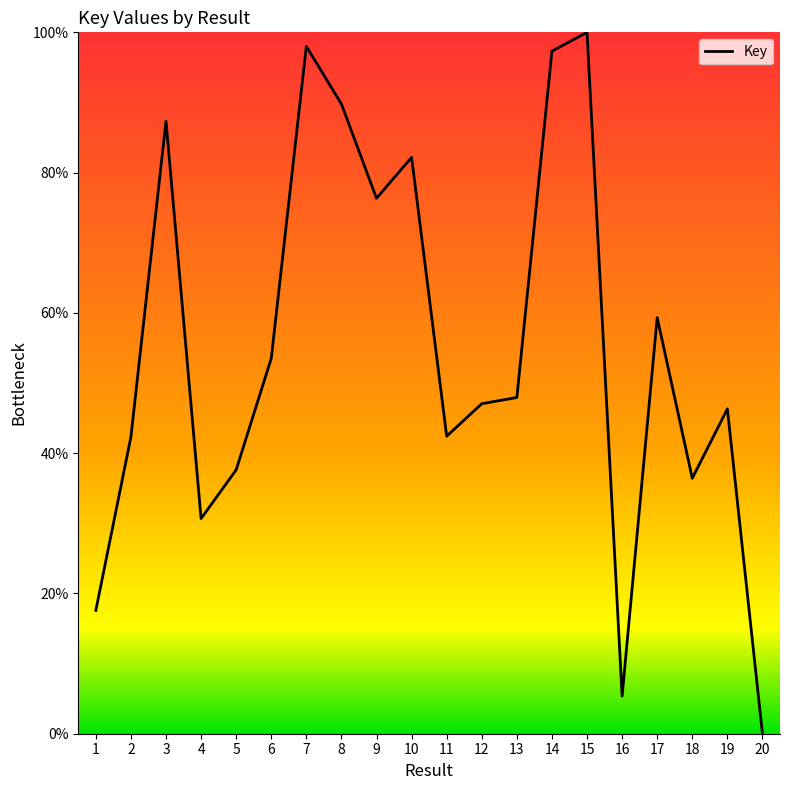

What is the difference between the maximum and minimum values?

100.0